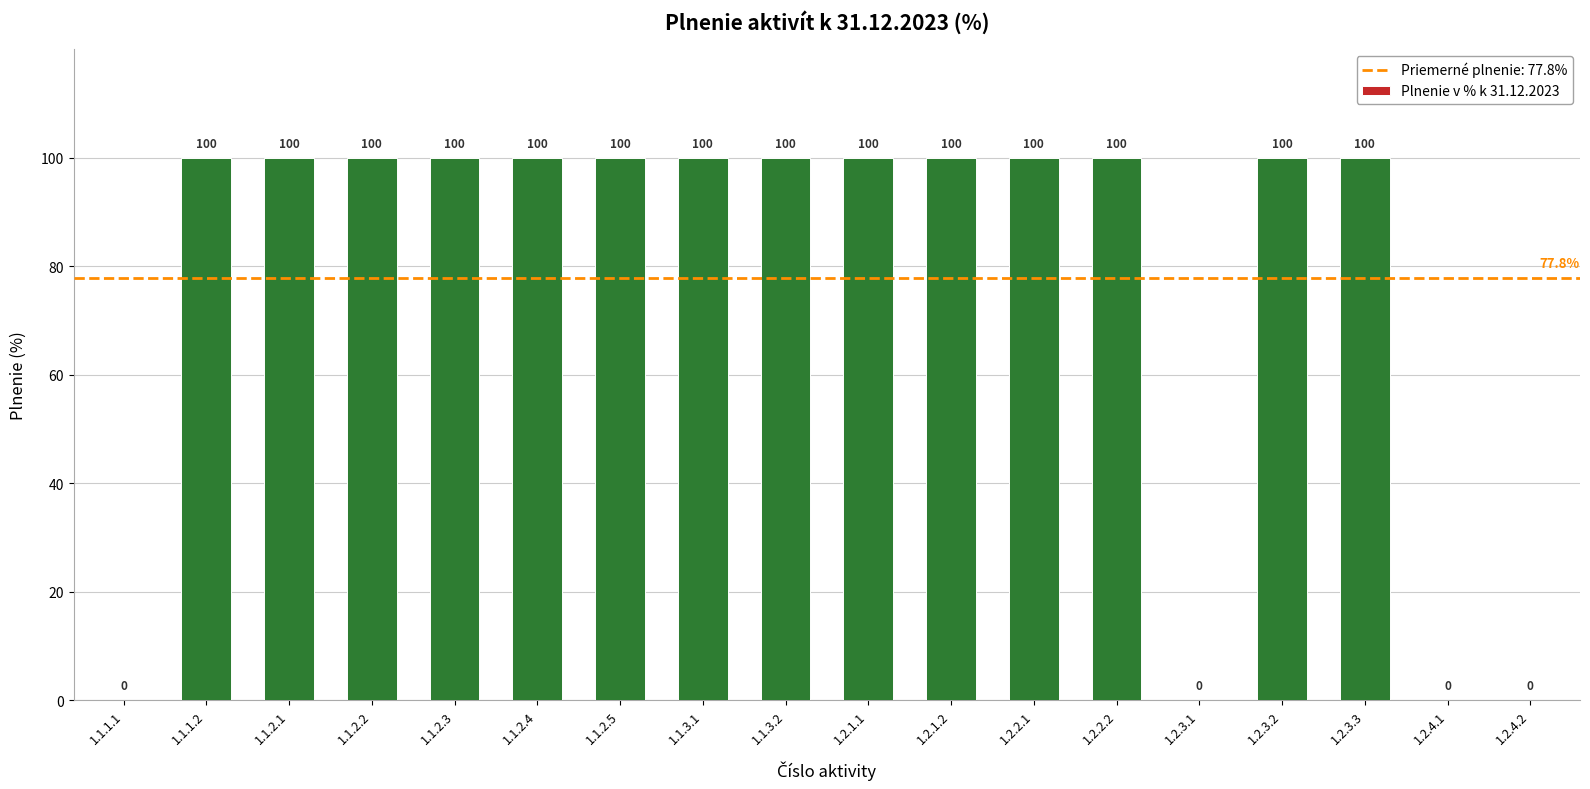

What is the sum of the values at 1.2.1.1 and 1.2.3.3?

200